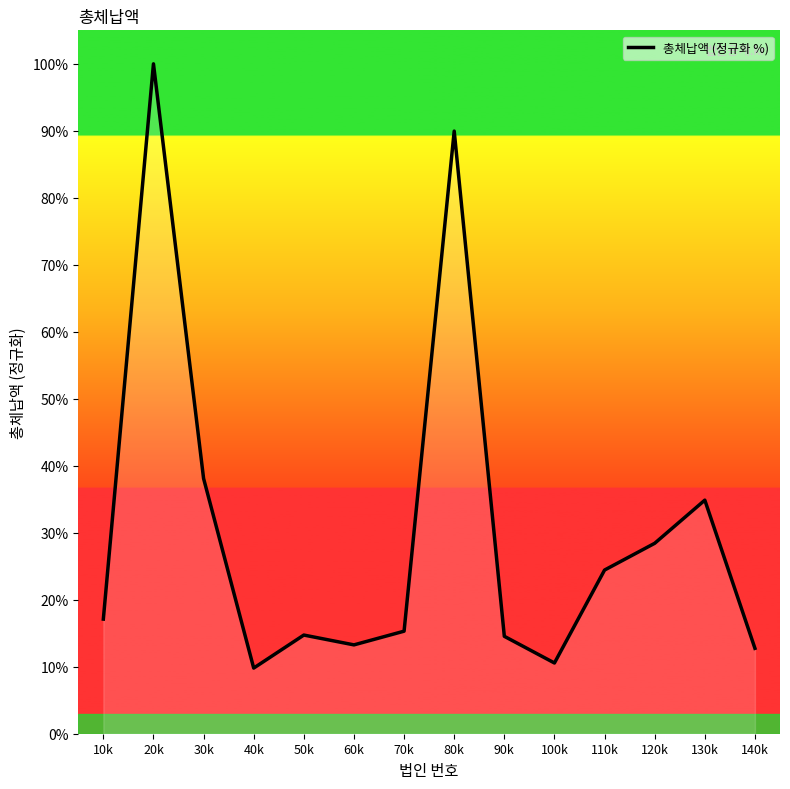

Rank the categories by value from highest to lowest.

20k, 80k, 30k, 130k, 120k, 110k, 10k, 70k, 50k, 90k, 60k, 140k, 100k, 40k